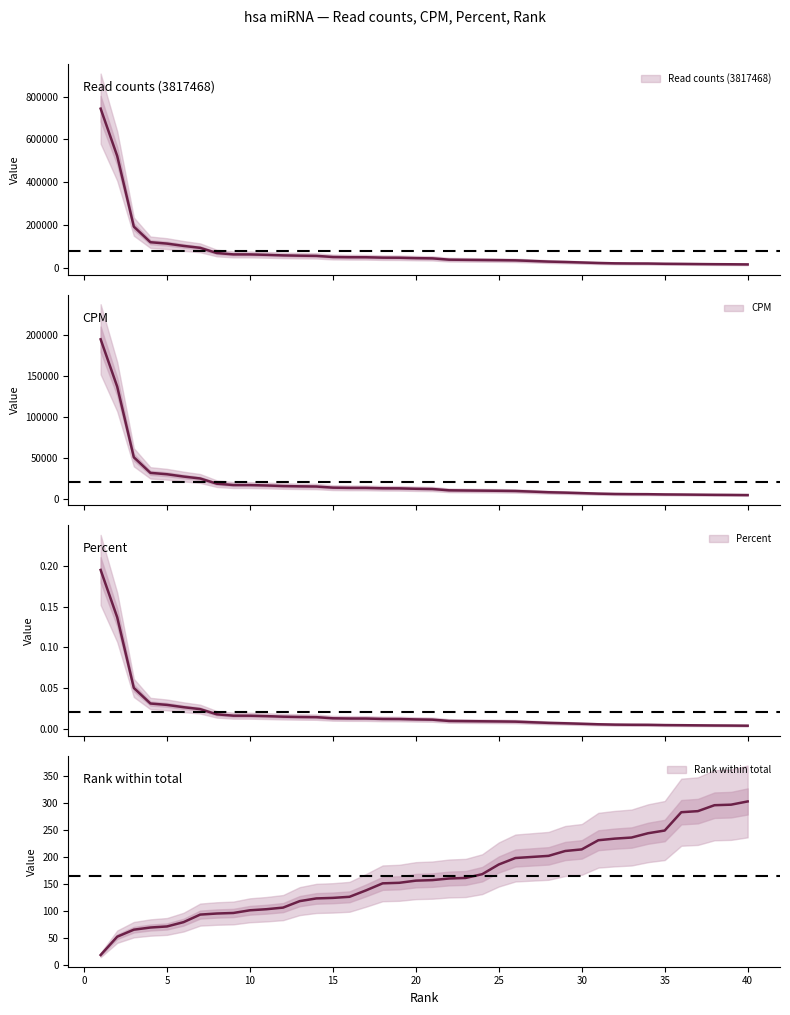

Reading left to right, list all the values displayed in this chart.

Read counts (3817468): 743355.0	522262.0	193169.0	120366.0	113910.0	103157.0	94142.0	69985.0	63598.0	63469.0	61568.0	58951.0	57613.0	56771.0	51443.0	50489.0	50315.0	48442.0	48089.0	46197.0	45091.0	38983.0	38203.0	37502.0	36789.0	35874.0	32981.0	30042.0	28189.0	25884.0	23514.0	21909.0	21248.0	20973.0	19805.0	19280.0	18583.0	17946.0	17528.0	16893.0
CPM: 194724.6	136808.5	50601.3	31530.3	29839.1	27022.4	24660.8	18332.8	16659.7	16625.9	16128.0	15442.4	15091.9	14871.4	13475.7	13225.8	13180.2	12689.6	12597.1	12101.5	11811.8	10211.7	10007.4	9823.8	9637.0	9397.3	8639.5	7869.6	7384.2	6780.4	6159.6	5739.1	5566.0	5494.0	5188.0	5050.5	4867.9	4701.0	4591.5	4425.2
Percent: 0.2	0.1	0.1	0.0	0.0	0.0	0.0	0.0	0.0	0.0	0.0	0.0	0.0	0.0	0.0	0.0	0.0	0.0	0.0	0.0	0.0	0.0	0.0	0.0	0.0	0.0	0.0	0.0	0.0	0.0	0.0	0.0	0.0	0.0	0.0	0.0	0.0	0.0	0.0	0.0
Rank within total: 18.0	52.0	65.0	69.0	71.0	79.0	93.0	95.0	96.0	101.0	103.0	106.0	118.0	123.0	124.0	126.0	138.0	151.0	152.0	156.0	157.0	160.0	161.0	168.0	186.0	198.0	200.0	202.0	211.0	214.0	231.0	234.0	236.0	244.0	249.0	283.0	285.0	296.0	297.0	303.0